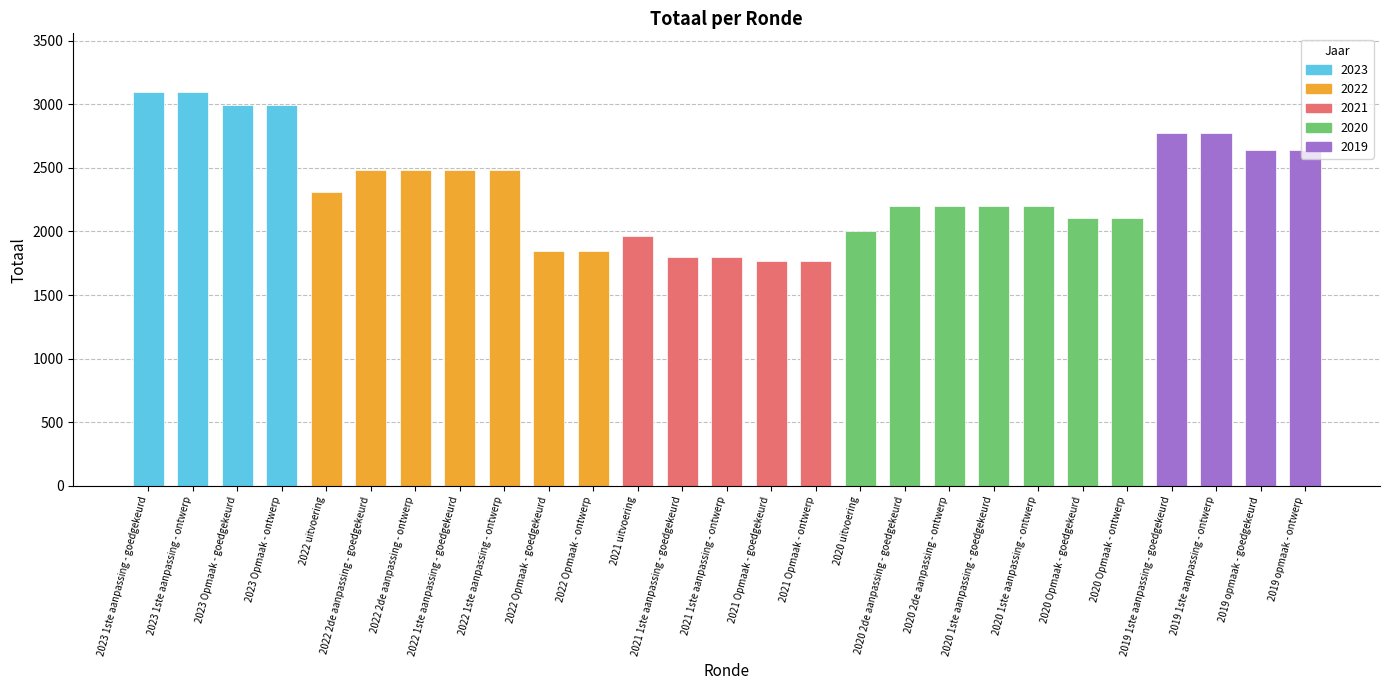

Reading left to right, list all the values displayed in this chart.

2023 1ste aanpassing - goedgekeurd=3093	2023 1ste aanpassing - ontwerp=3093	2023 Opmaak - goedgekeurd=2992	2023 Opmaak - ontwerp=2992	2022 uitvoering=2308	2022 2de aanpassing - goedgekeurd=2482	2022 2de aanpassing - ontwerp=2482	2022 1ste aanpassing - goedgekeurd=2482	2022 1ste aanpassing - ontwerp=2482	2022 Opmaak - goedgekeurd=1844	2022 Opmaak - ontwerp=1844	2021 uitvoering=1968	2021 1ste aanpassing - goedgekeurd=1801	2021 1ste aanpassing - ontwerp=1801	2021 Opmaak - goedgekeurd=1766	2021 Opmaak - ontwerp=1766	2020 uitvoering=2000	2020 2de aanpassing - goedgekeurd=2200	2020 2de aanpassing - ontwerp=2200	2020 1ste aanpassing - goedgekeurd=2200	2020 1ste aanpassing - ontwerp=2200	2020 Opmaak - goedgekeurd=2102	2020 Opmaak - ontwerp=2102	2019 1ste aanpassing - goedgekeurd=2773	2019 1ste aanpassing - ontwerp=2773	2019 opmaak - goedgekeurd=2638	2019 opmaak - ontwerp=2638